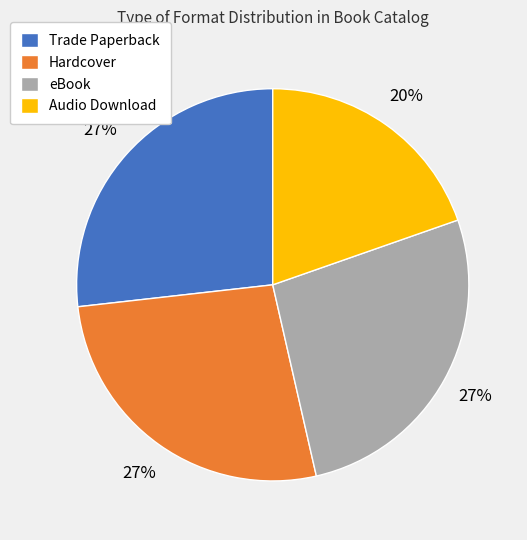

Is the sum of Audio Download and Hardcover greater than half?

No